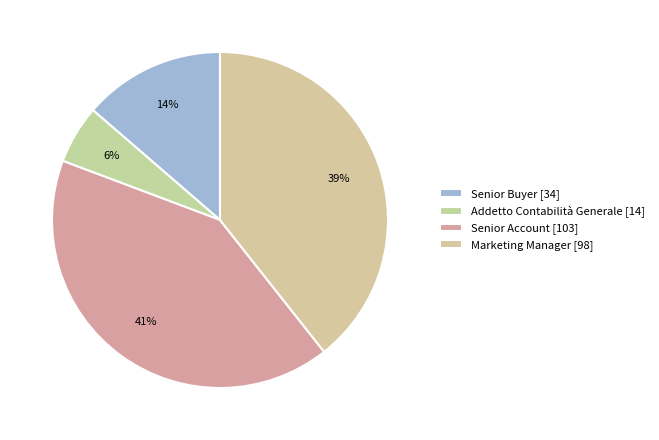

What percentage is the Addetto Contabilità Generale slice, to the nearest percent?

6%